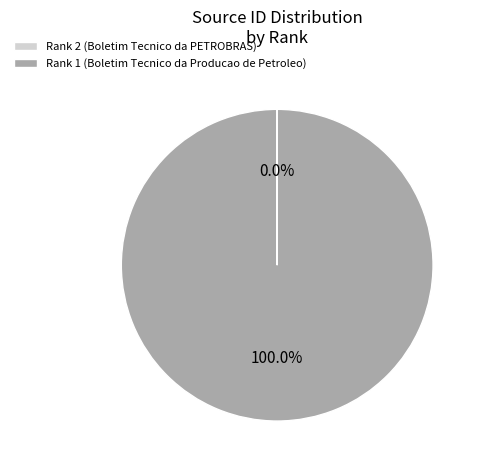

The Rank 1 (Boletim Tecnico da Producao de Petroleo) slice represents 94% of the pie. True or false?

False